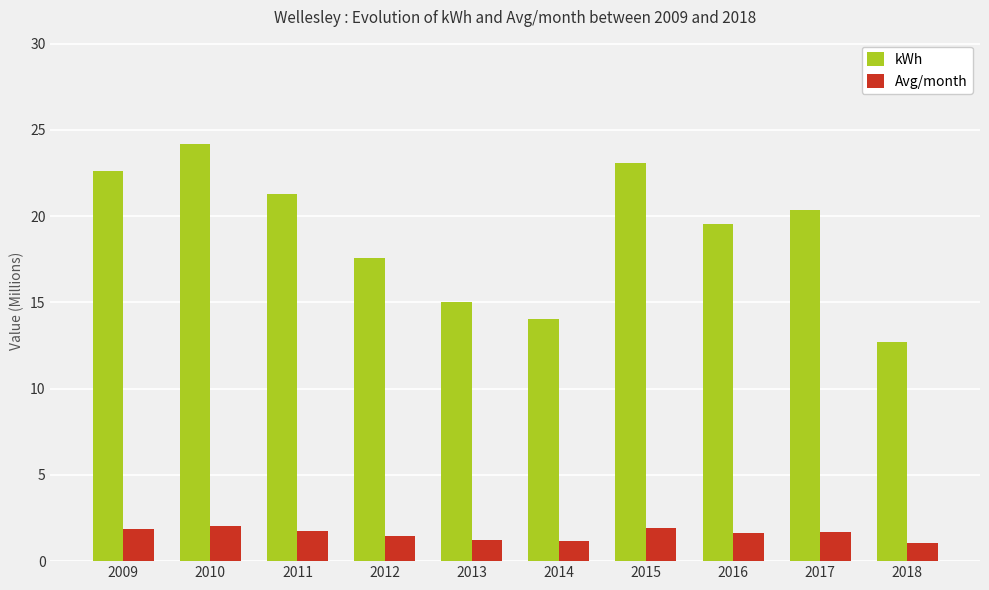

Which series has the largest total across all categories?

kWh